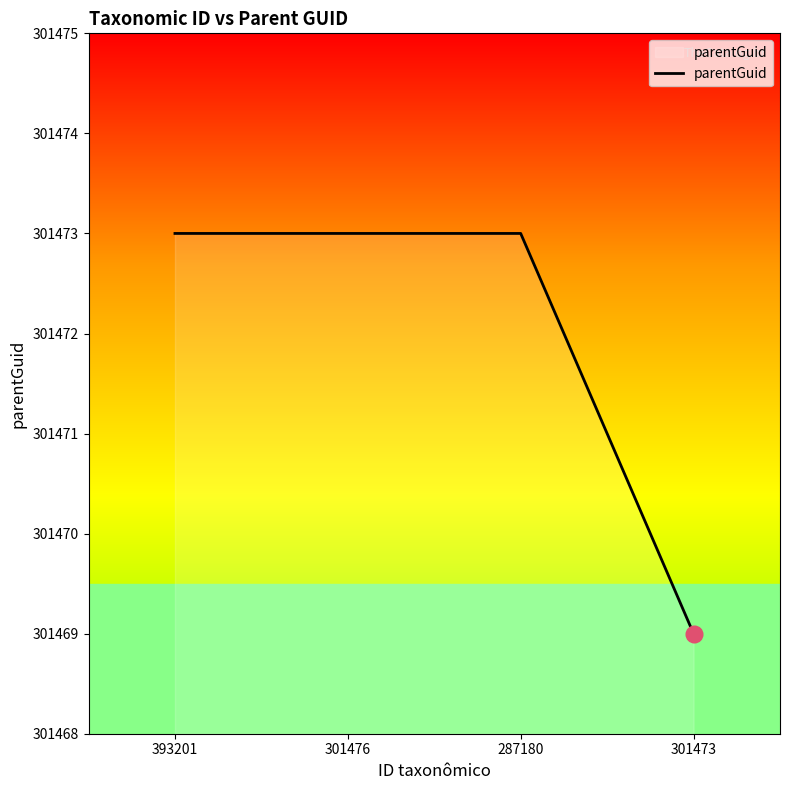

Count the number of categories in the chart.

4